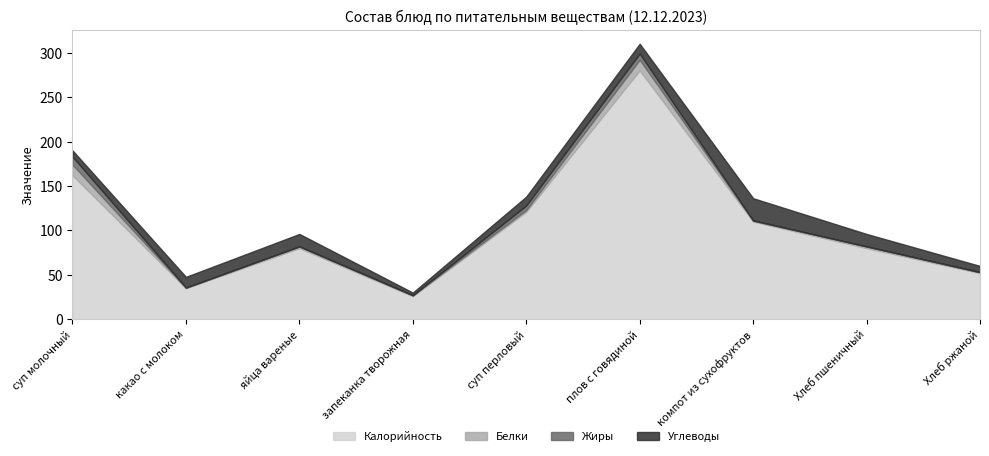

The Белки series shows 0.4 at какао с молоком. True or false?

True